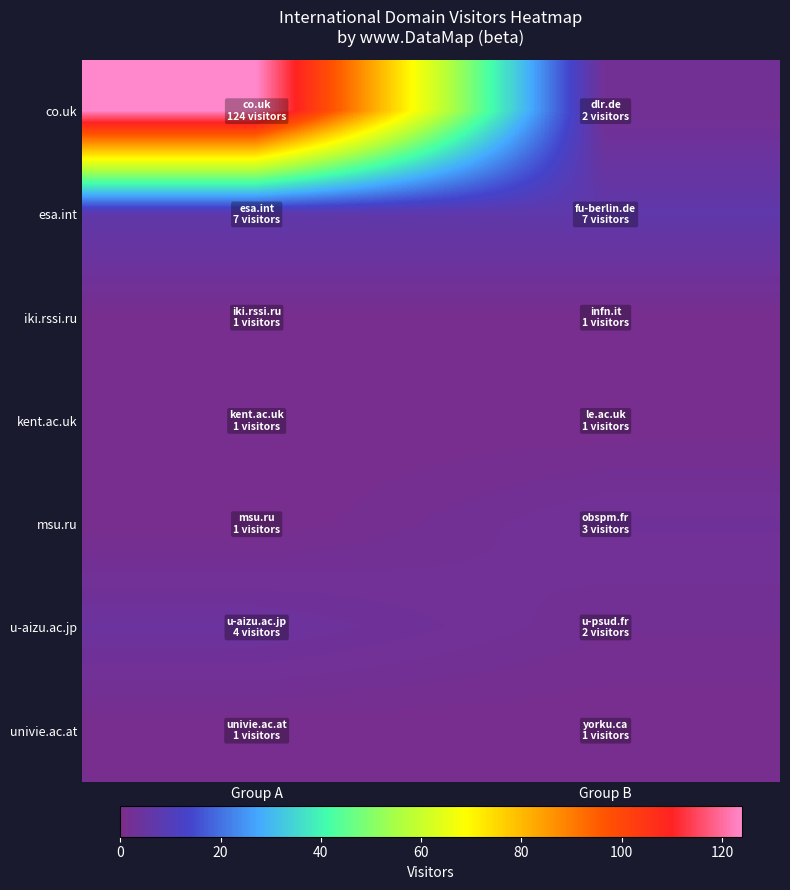

Reading left to right, list all the values displayed in this chart.

co.uk: Group A=124	Group B=2
esa.int: Group A=7	Group B=7
iki.rssi.ru: Group A=1	Group B=1
kent.ac.uk: Group A=1	Group B=1
msu.ru: Group A=1	Group B=3
u-aizu.ac.jp: Group A=4	Group B=2
univie.ac.at: Group A=1	Group B=1